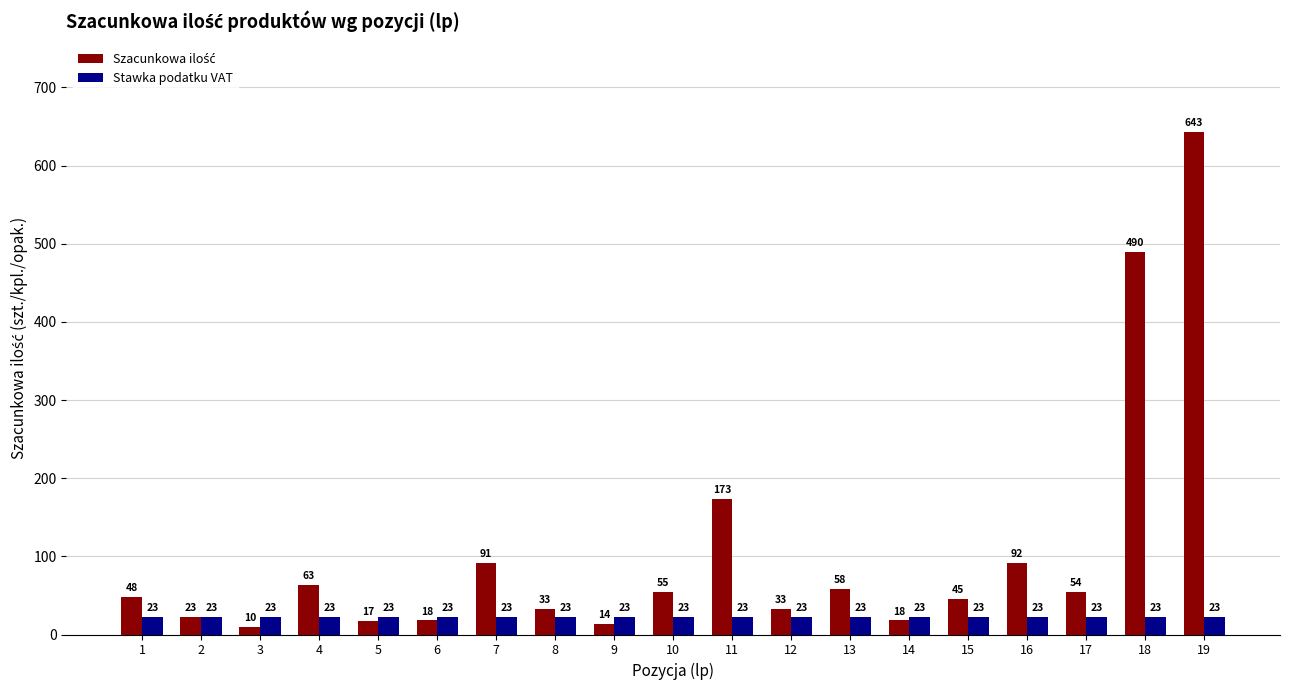

What is the total value across all series at 5?

40